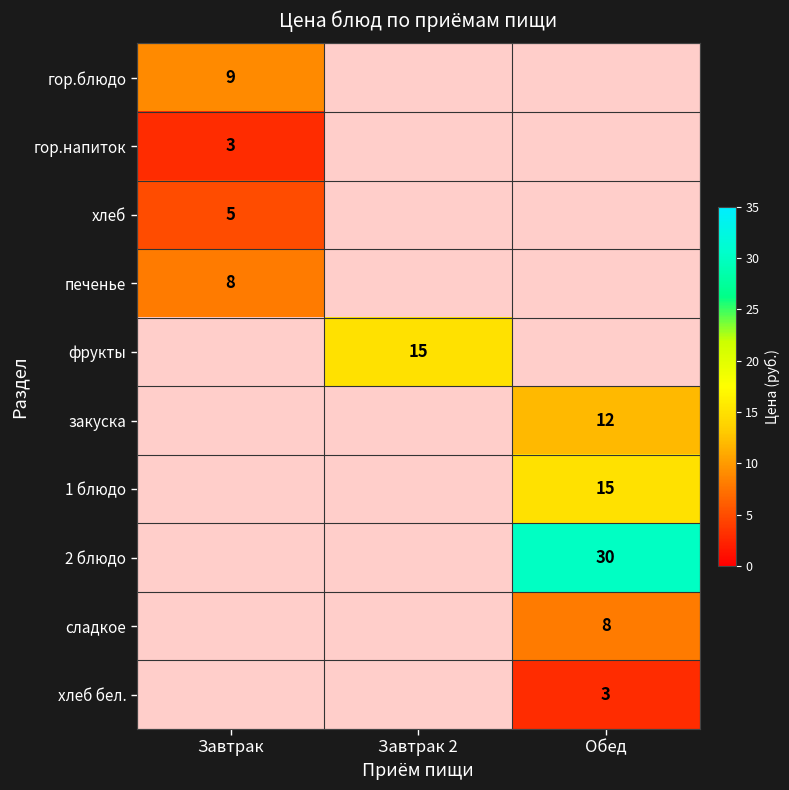

At хлеб бел., list the series in order from largest to smallest.

Обед, Завтрак, Завтрак 2